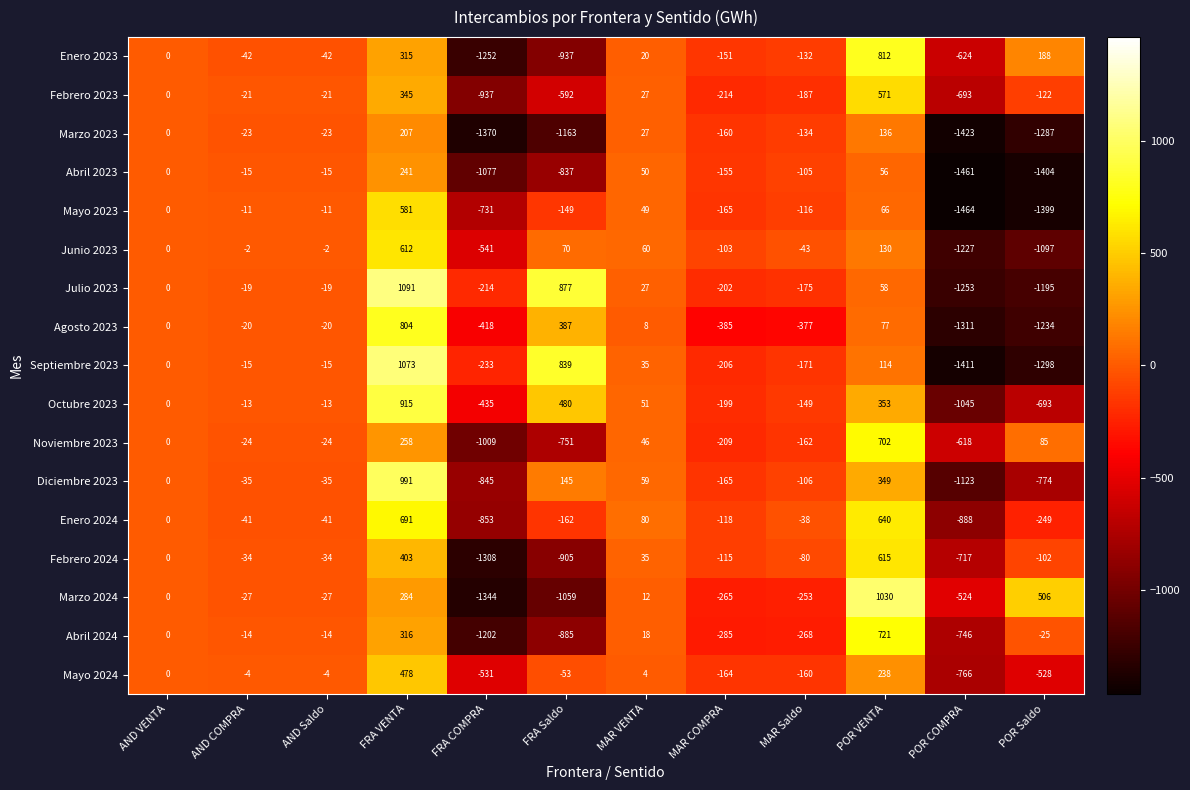

At which label does Enero 2023 first exceed -42?

AND VENTA